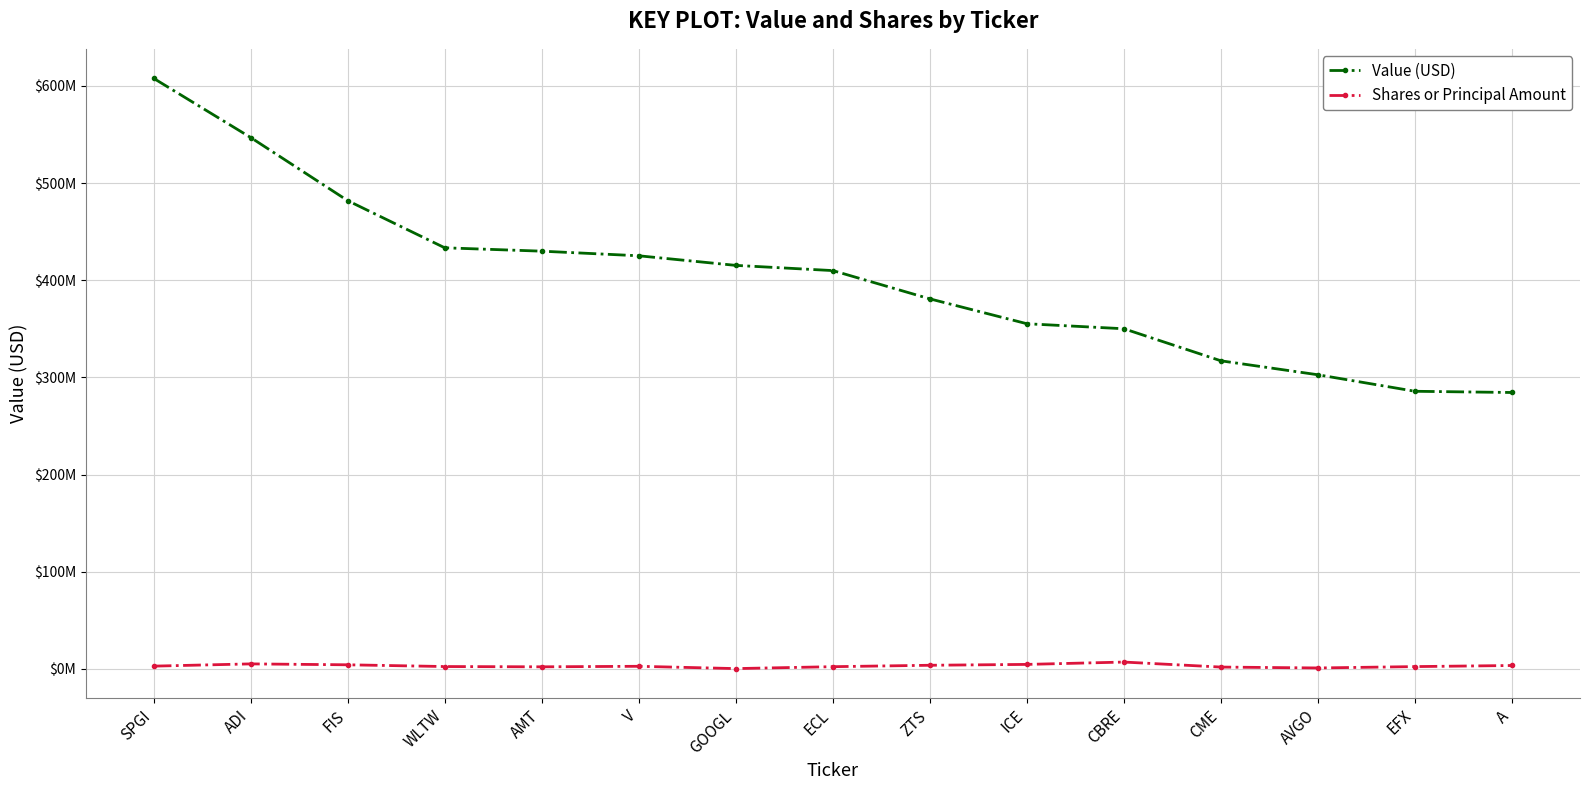

What is the sum of the Shares or Principal Amount values at ECL and CBRE?

9402637